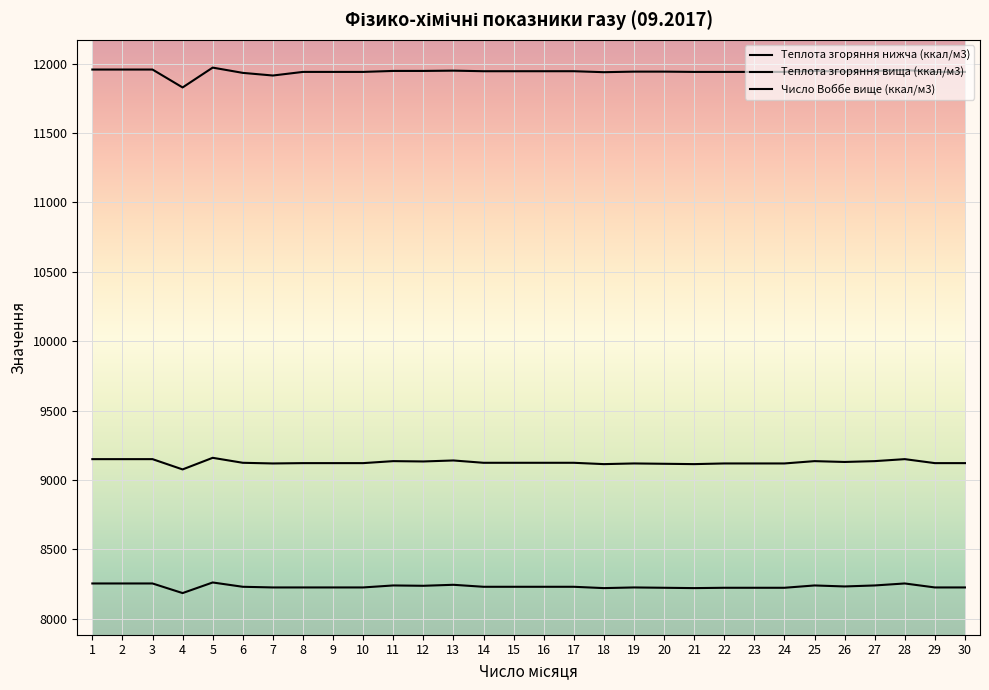

Does the chart display data point markers on the line(s)?

No